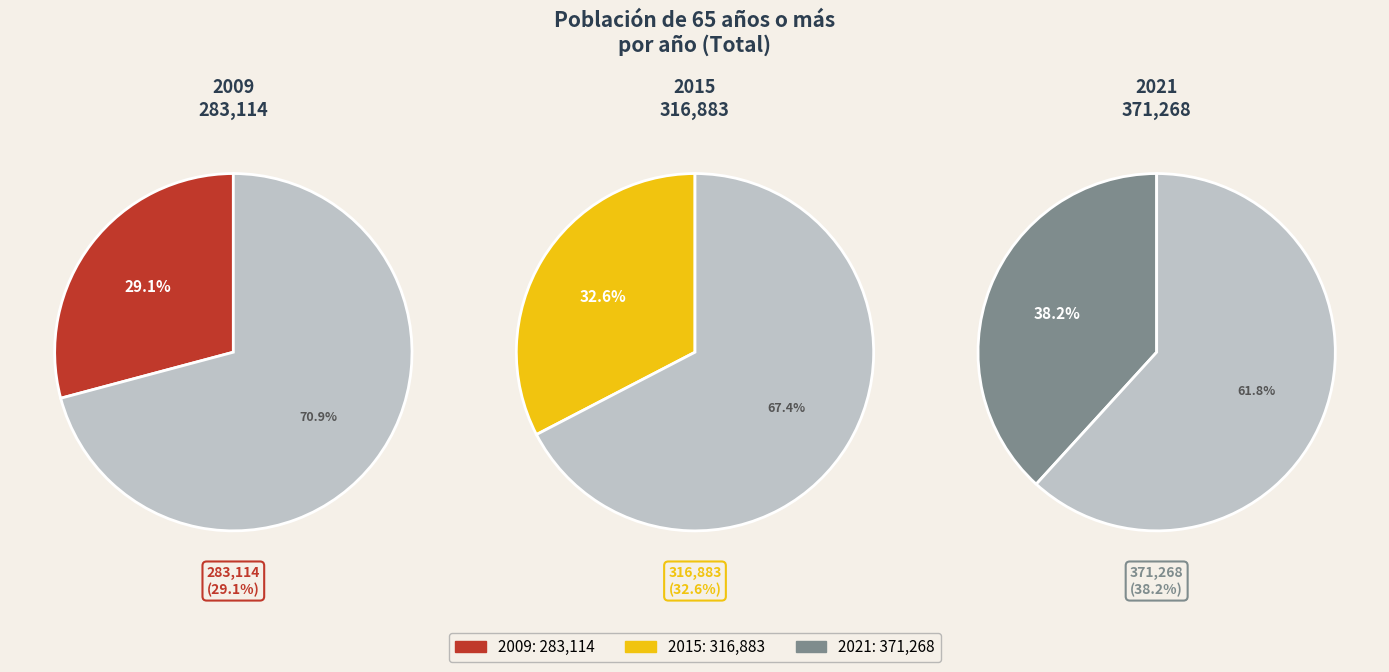

Rank the categories by value from highest to lowest.

2021, 2015, 2009